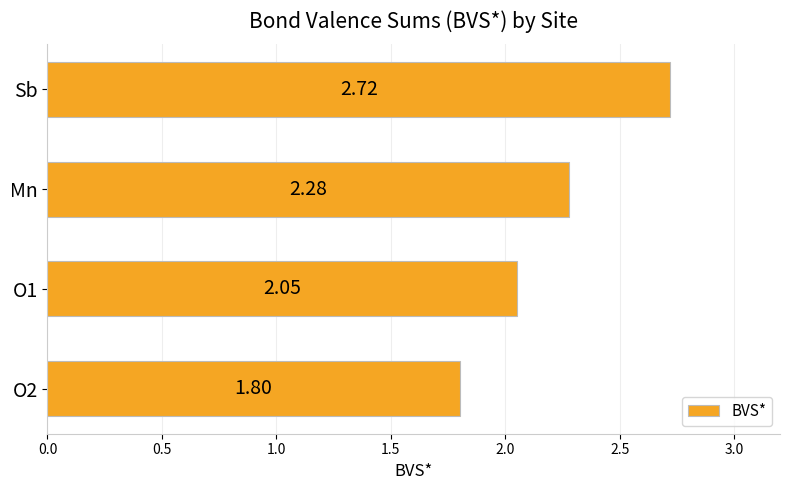

What is the label of the 1st bar from the top?

Sb